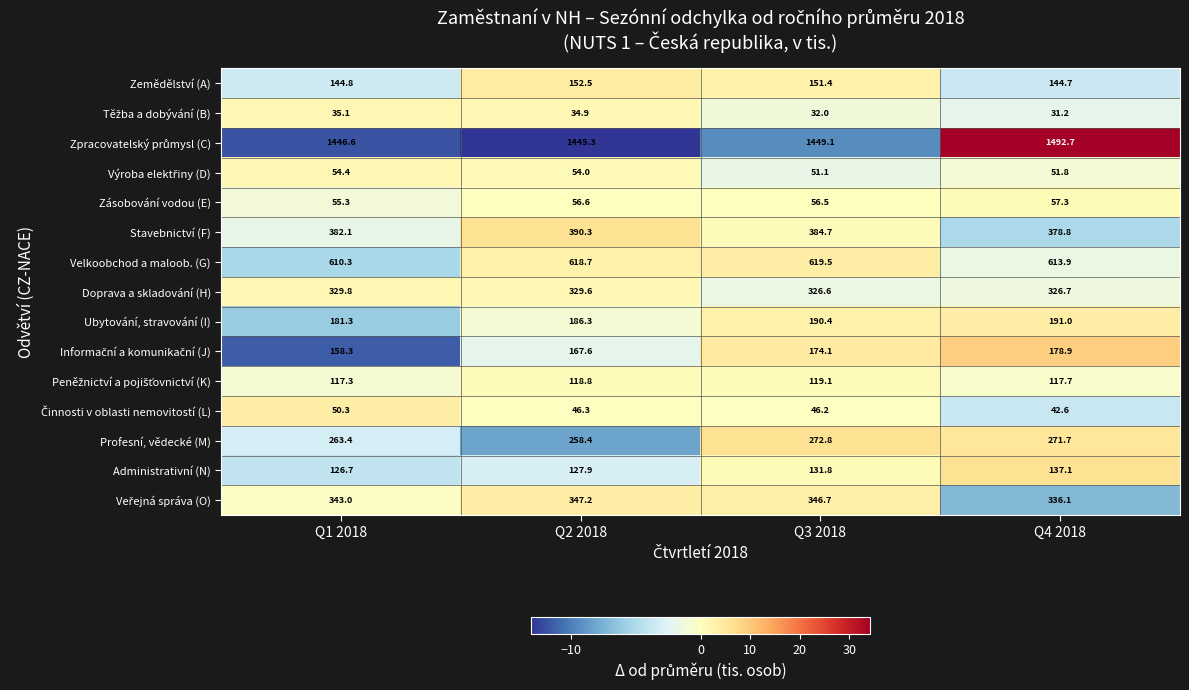

What is the spread (max minus min) of values at Q1 2018?

1411.5